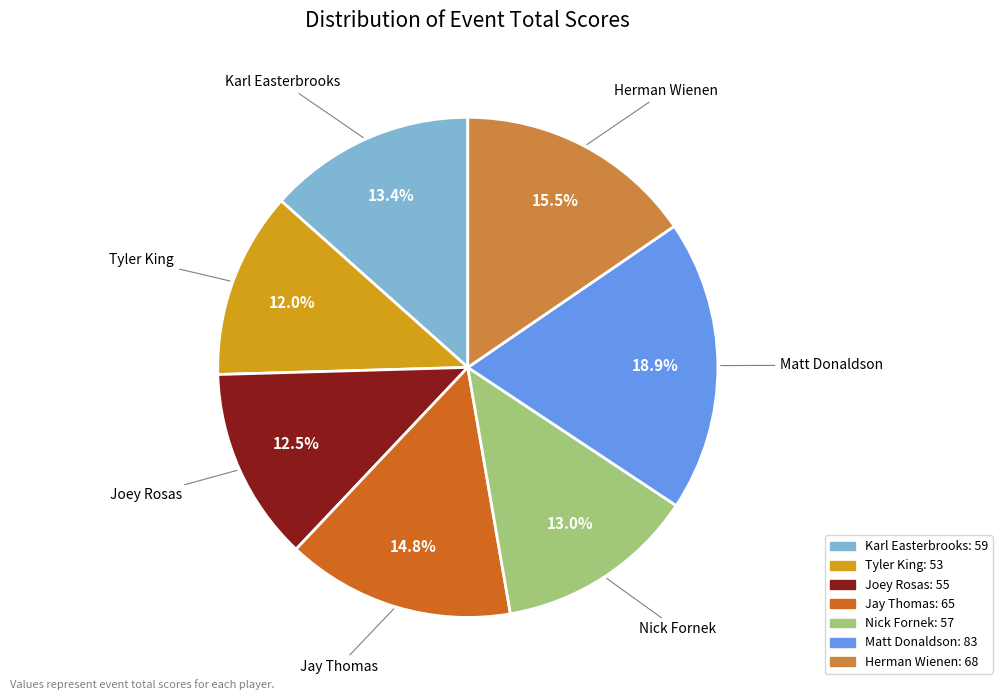

How many slices are in this pie chart?

7